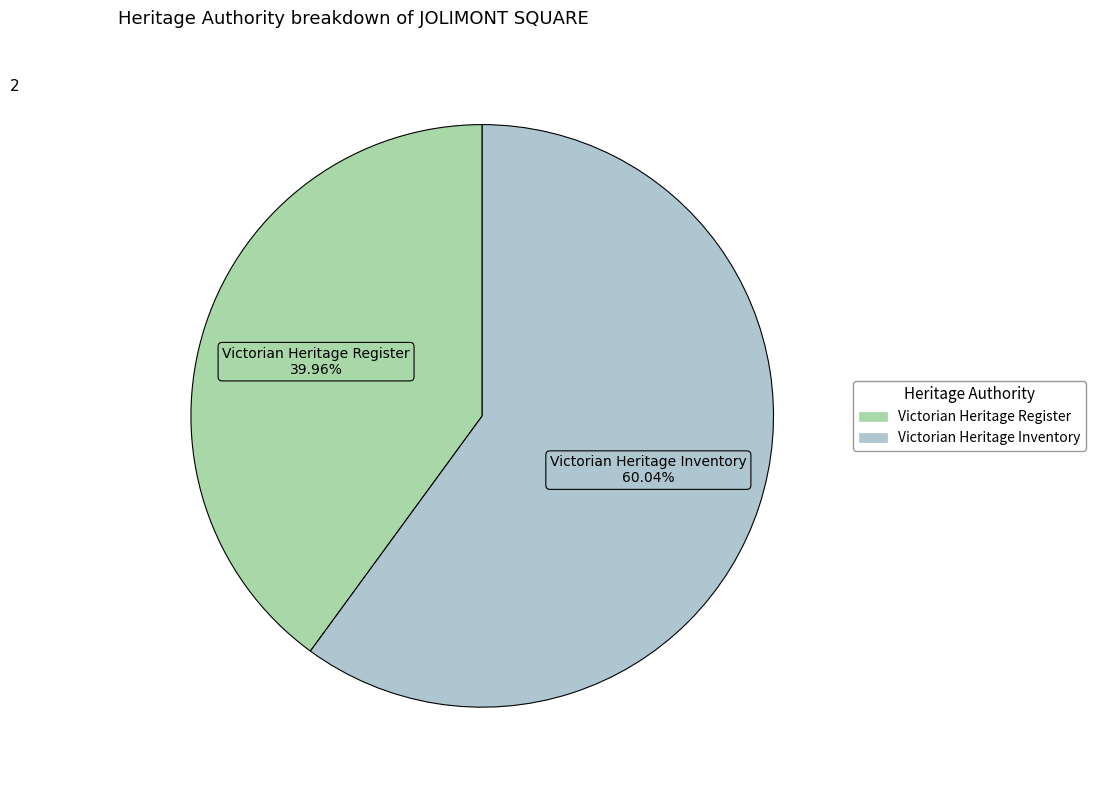

To the nearest percent, what is the average slice percentage?

50%